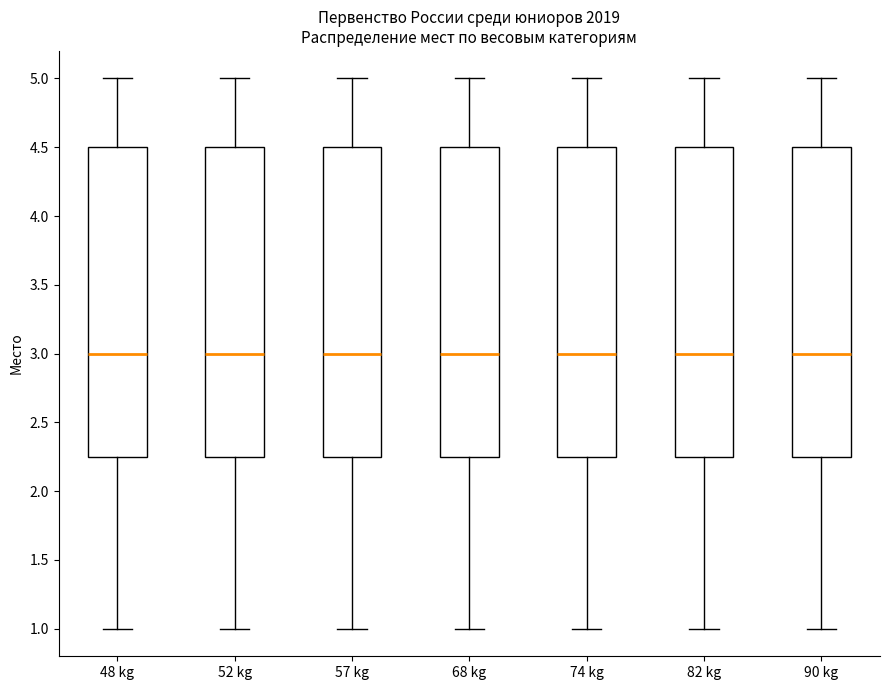

Reading left to right, transcribe this box plot: for each box, give where its median line is, the range the box spans, and where its two whiskers end, as read against the y-axis. The values are not printed on the chart, so give them approximately, as read against the axis.

48 kg: median 3.00, box 2.25 to 4.50, whiskers 1.00 to 5.00
52 kg: median 3.00, box 2.25 to 4.50, whiskers 1.00 to 5.00
57 kg: median 3.00, box 2.25 to 4.50, whiskers 1.00 to 5.00
68 kg: median 3.00, box 2.25 to 4.50, whiskers 1.00 to 5.00
74 kg: median 3.00, box 2.25 to 4.50, whiskers 1.00 to 5.00
82 kg: median 3.00, box 2.25 to 4.50, whiskers 1.00 to 5.00
90 kg: median 3.00, box 2.25 to 4.50, whiskers 1.00 to 5.00